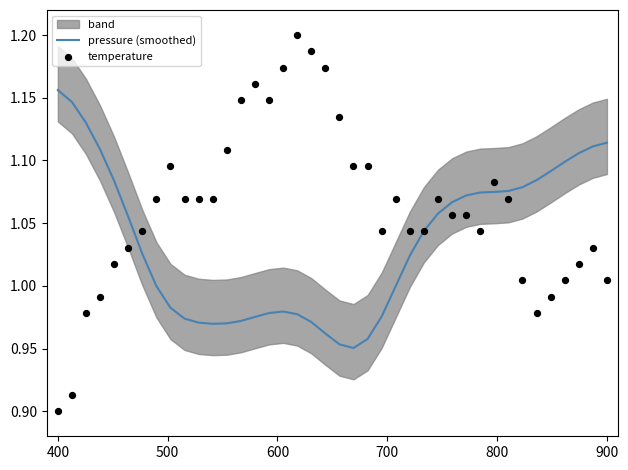

Which series has the largest Y range (max minus min)?

temperature